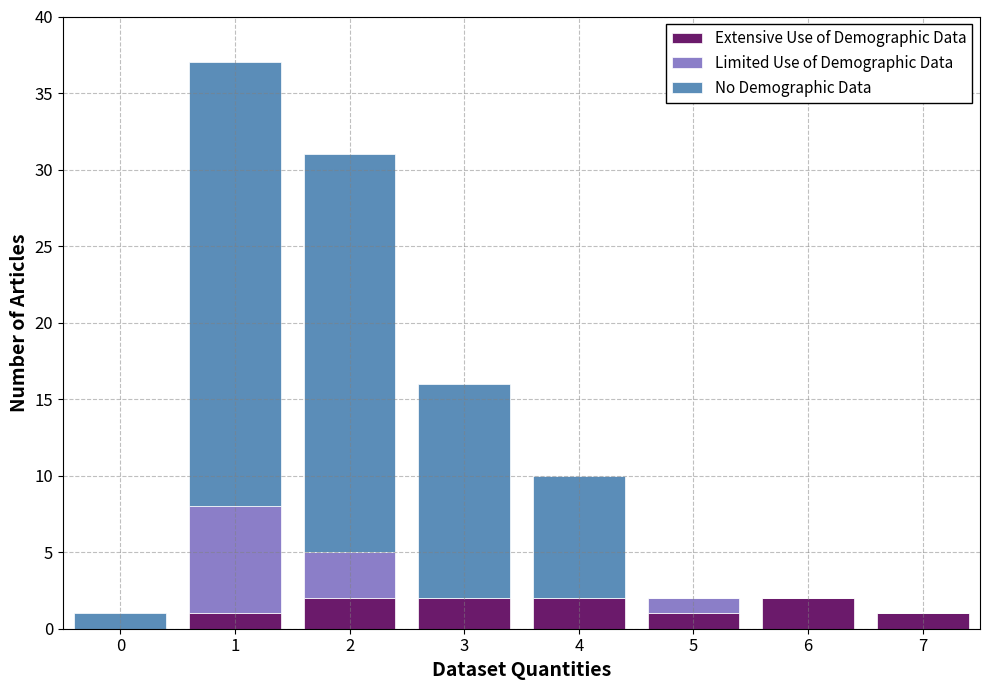

Reading left to right, list the values for the Extensive Use of Demographic Data series.

0=0	1=1	2=2	3=2	4=2	5=1	6=2	7=1